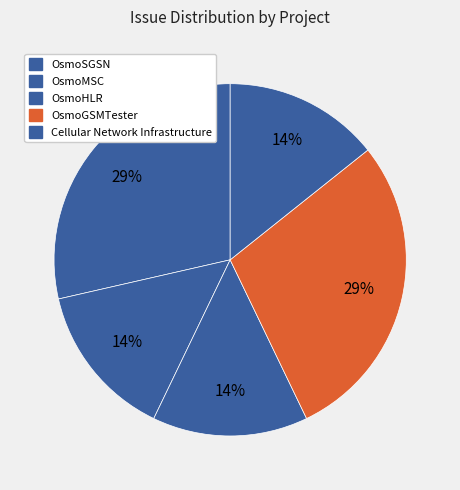

How many slices are in this pie chart?

5